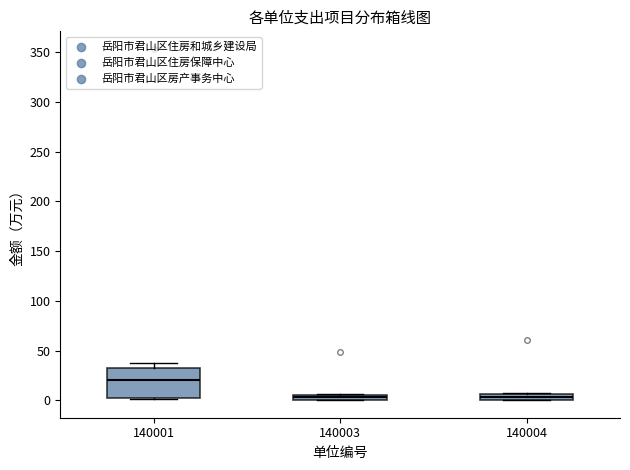

Where does the median line of the box at x = 140001 sit on the y-axis? The values are not printed on the chart, so give them approximately, as read against the axis.

20